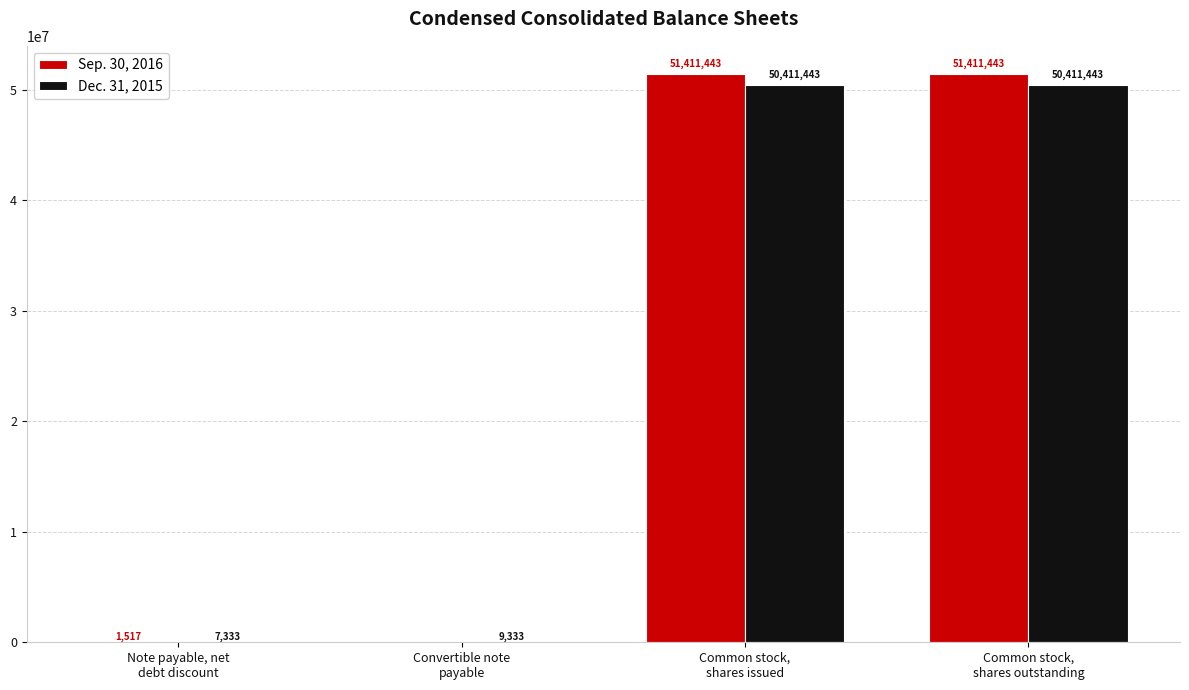

How many groups of bars are there?

4